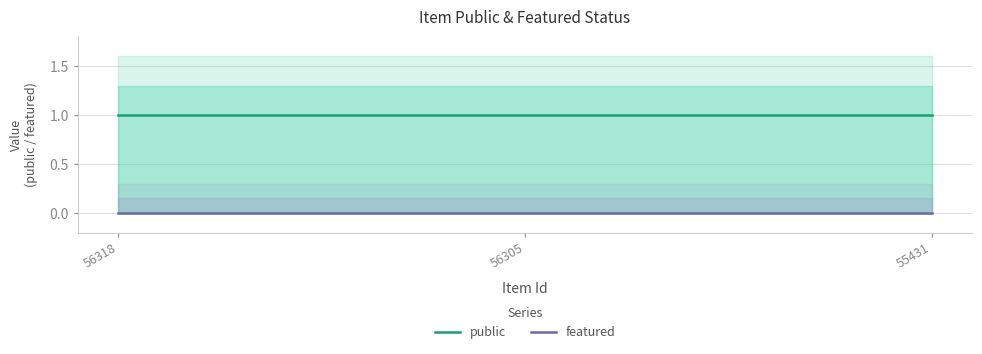

List the series in order of their overall mean, lowest first.

featured, public